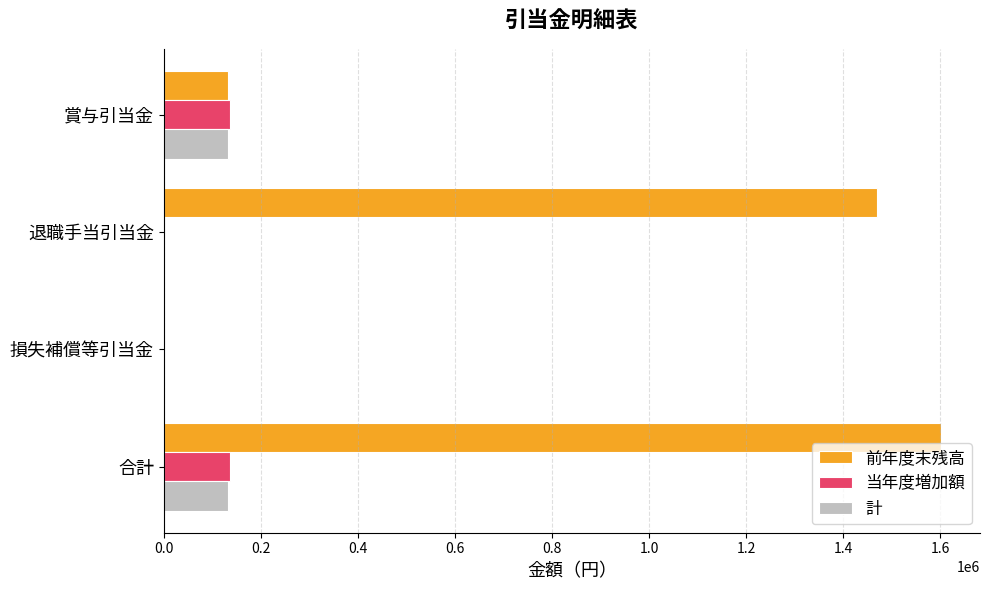

True or false: 計 has a value of 0 at 損失補償等引当金.

True